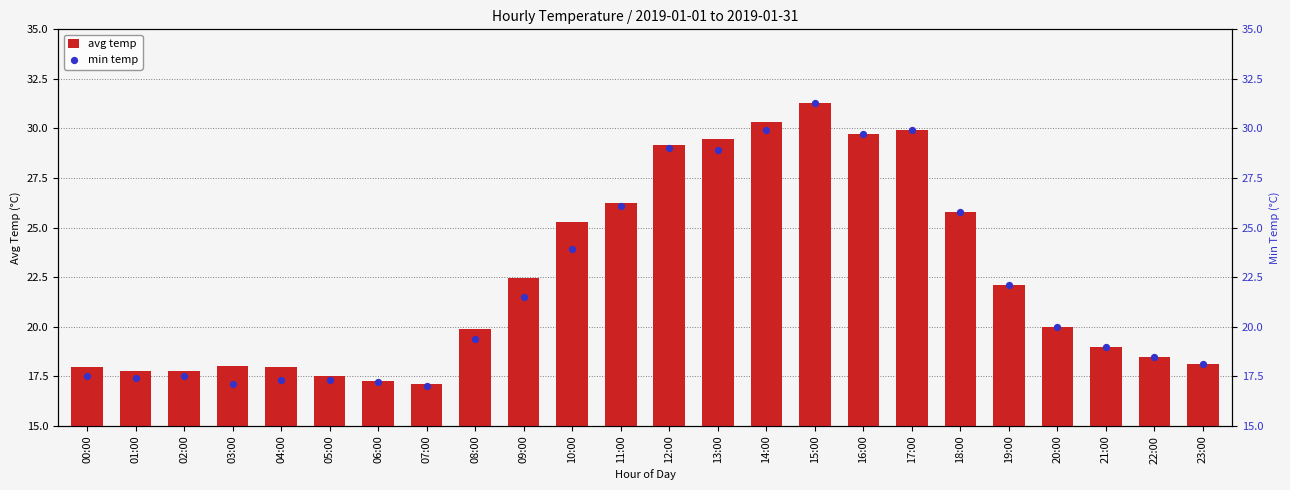

Which series has the largest total across all categories?

avg temp